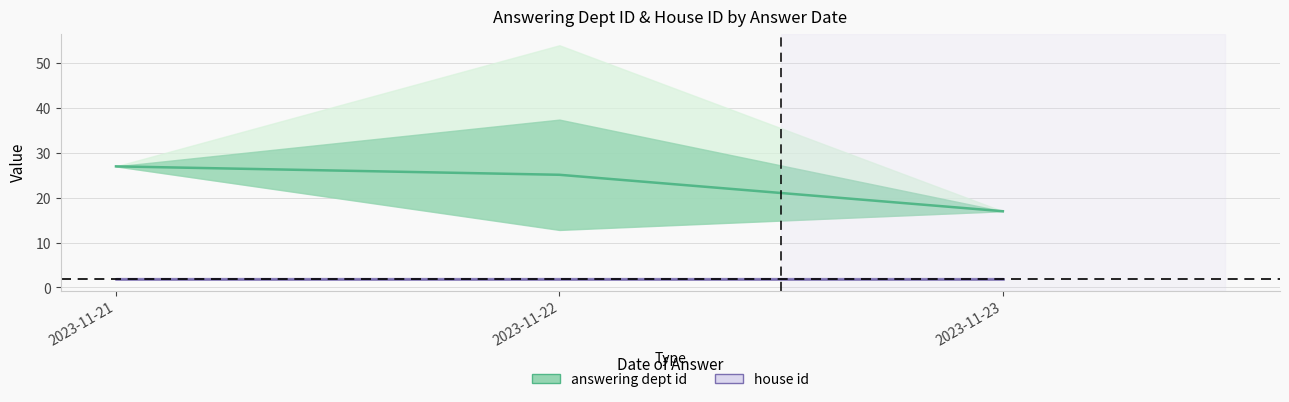

What is the total value across all series at 2023-11-21?

29.0